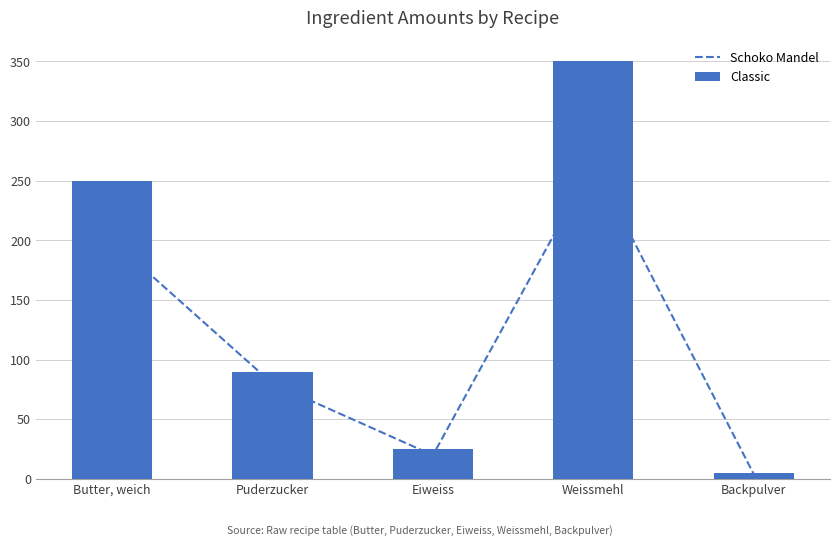

At which label is Classic closest to 177?

Butter, weich